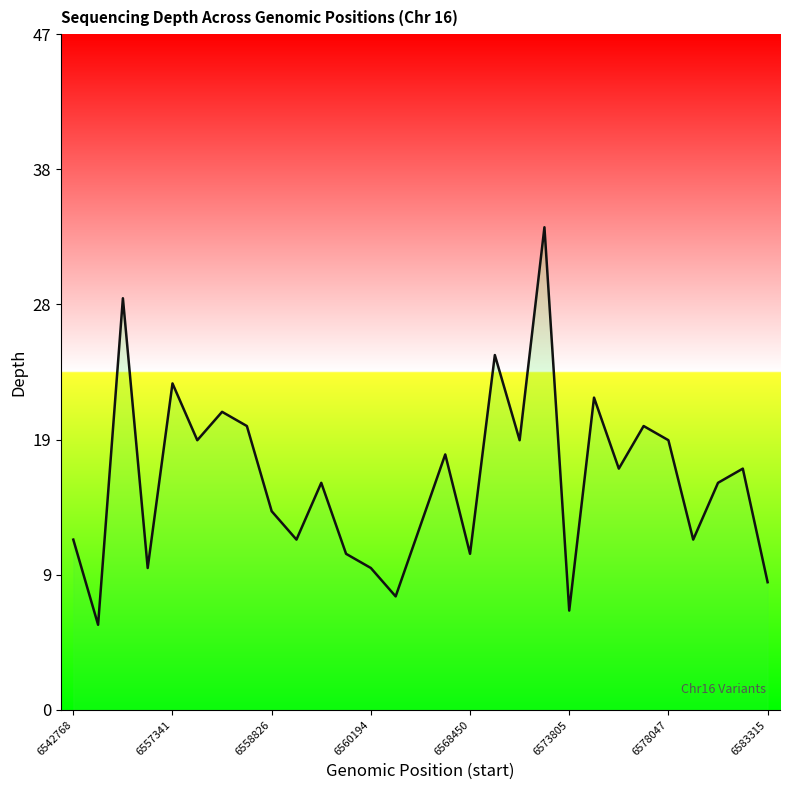

Count the number of data series in this chart.

1